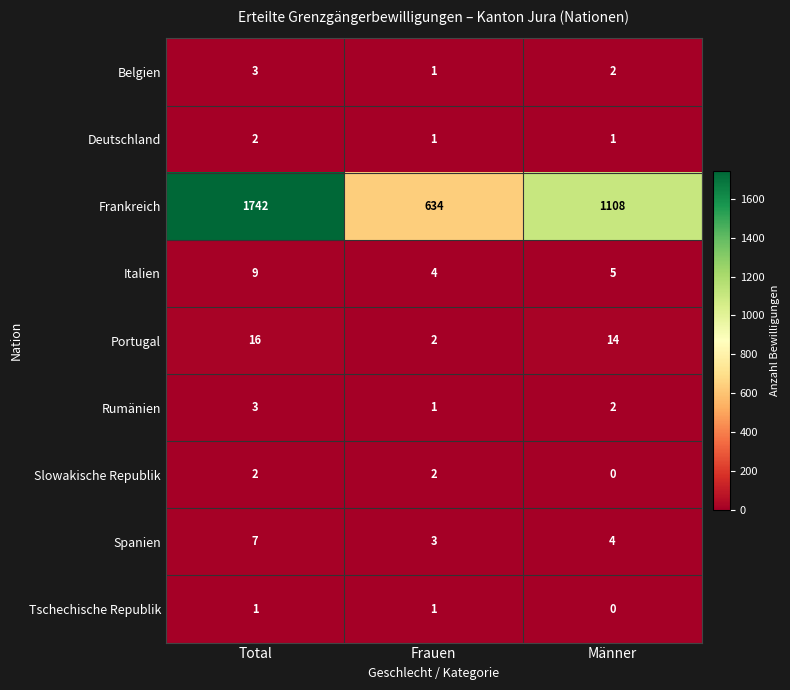

Reading left to right, list all the values displayed in this chart.

Belgien: Total=3	Frauen=1	Männer=2
Deutschland: Total=2	Frauen=1	Männer=1
Frankreich: Total=1742	Frauen=634	Männer=1108
Italien: Total=9	Frauen=4	Männer=5
Portugal: Total=16	Frauen=2	Männer=14
Rumänien: Total=3	Frauen=1	Männer=2
Slowakische Republik: Total=2	Frauen=2	Männer=0
Spanien: Total=7	Frauen=3	Männer=4
Tschechische Republik: Total=1	Frauen=1	Männer=0